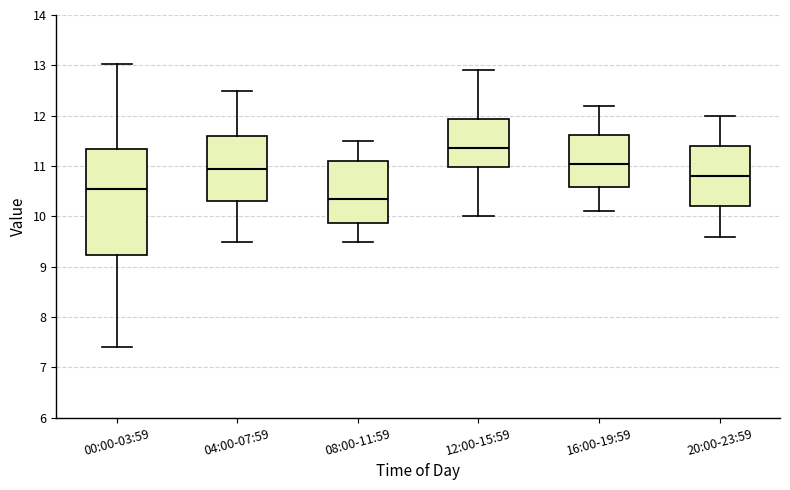

Reading left to right, read every box against the y-axis: the position of its median line, the range the box covers, and the ends of its whiskers. The values are not printed on the chart, so give them approximately, as read against the axis.

00:00-03:59: median 10.5, box 9.2 to 11.3, whiskers 7.4 to 13.0
04:00-07:59: median 11.0, box 10.3 to 11.6, whiskers 9.5 to 12.5
08:00-11:59: median 10.4, box 9.9 to 11.1, whiskers 9.5 to 11.5
12:00-15:59: median 11.4, box 11.0 to 11.9, whiskers 10.0 to 12.9
16:00-19:59: median 11.1, box 10.6 to 11.6, whiskers 10.1 to 12.2
20:00-23:59: median 10.8, box 10.2 to 11.4, whiskers 9.6 to 12.0